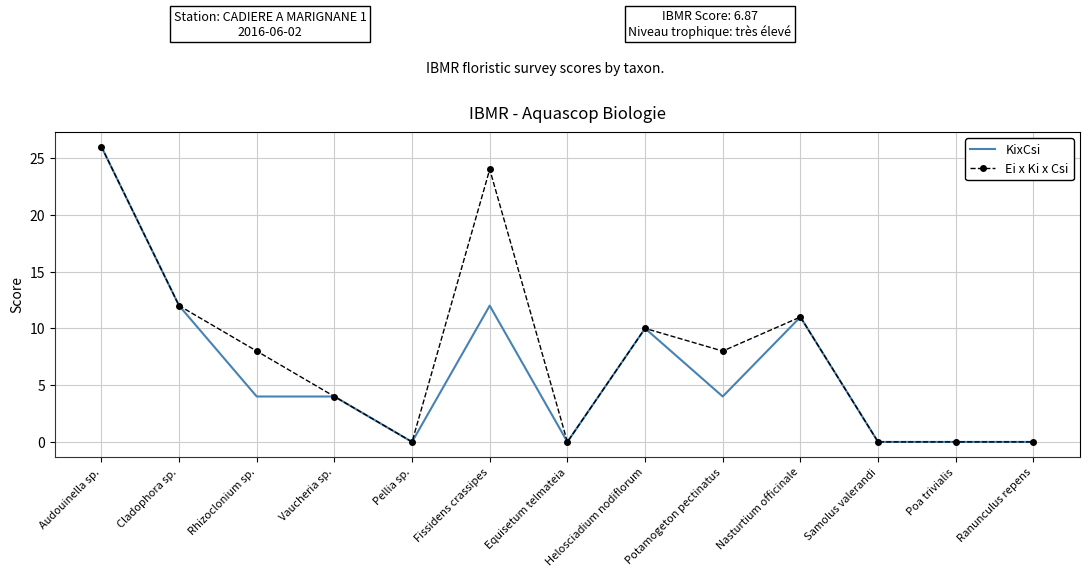

True or false: Ei x Ki x Csi has a value of 12 at Rhizoclonium sp..

False